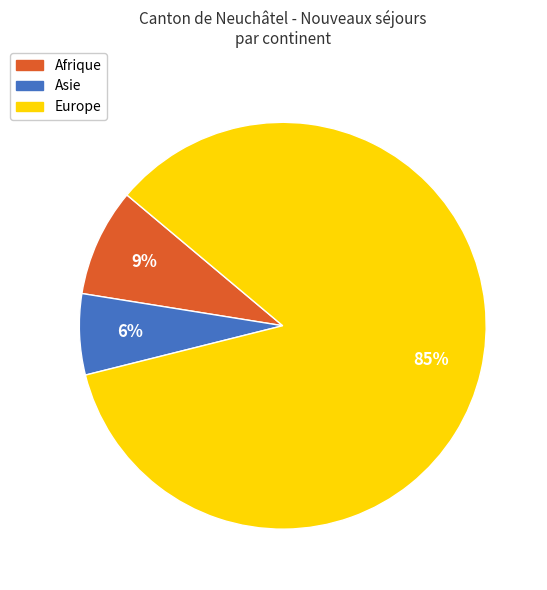

Is there a majority slice in this chart?

Yes